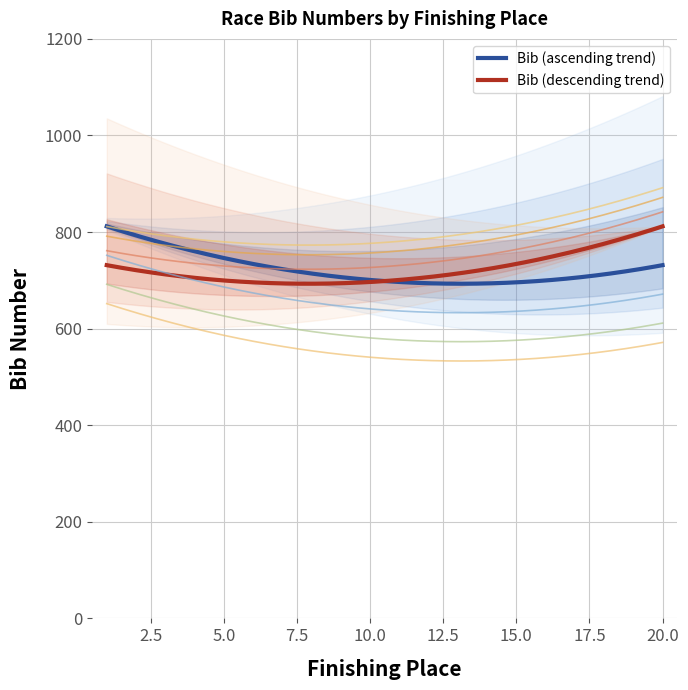

Is this an area chart (filled region under the line)?

No